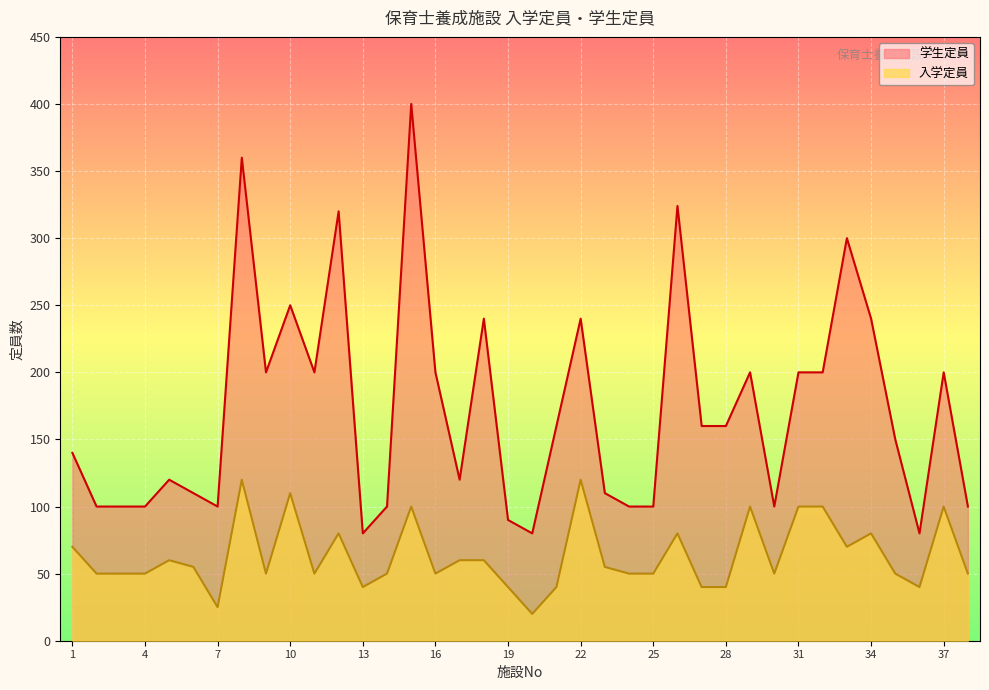

Rank the series at 13 from lowest to highest value.

入学定員, 学生定員